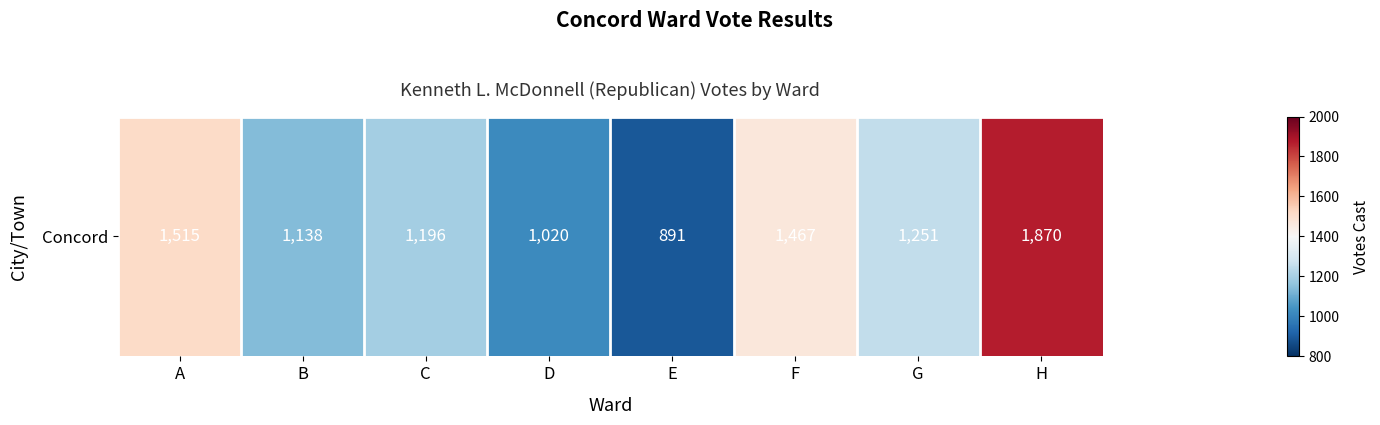

What is the difference between the values at E and D?

129